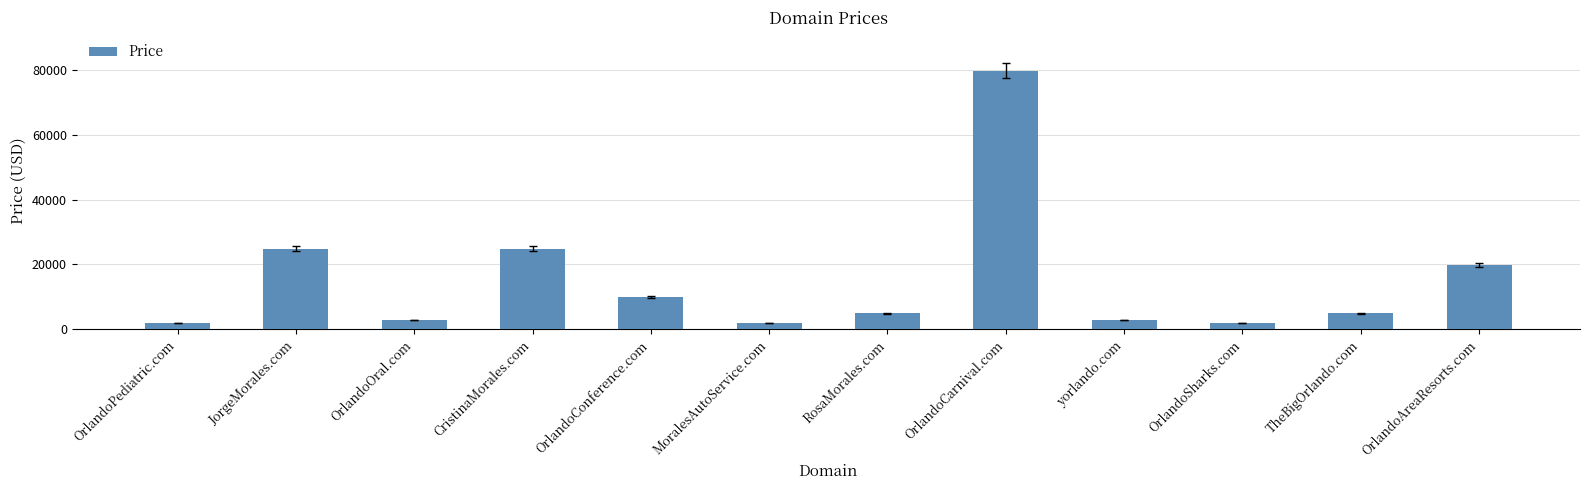

What is the value of the 5th bar from the left?

9888